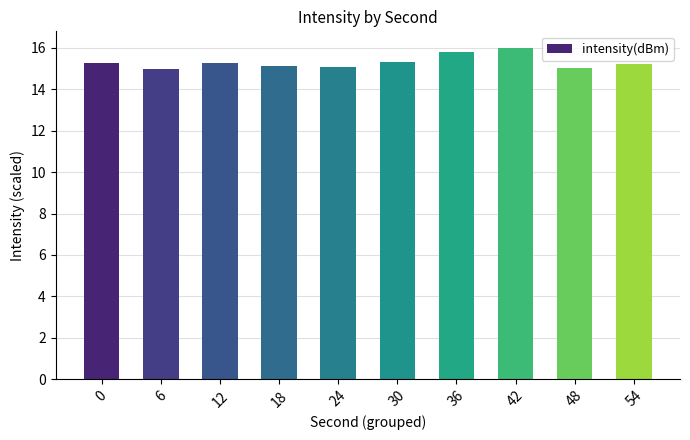

What is the value of the 3rd bar from the left?

15.2